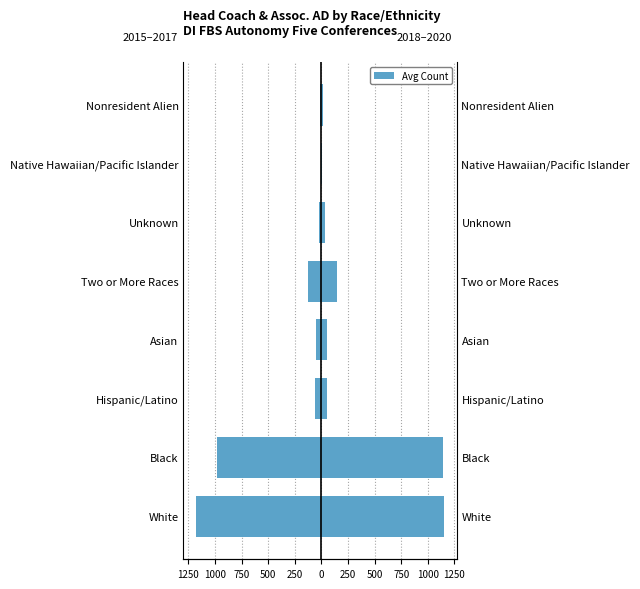

Does the chart contain stacked bars?

No